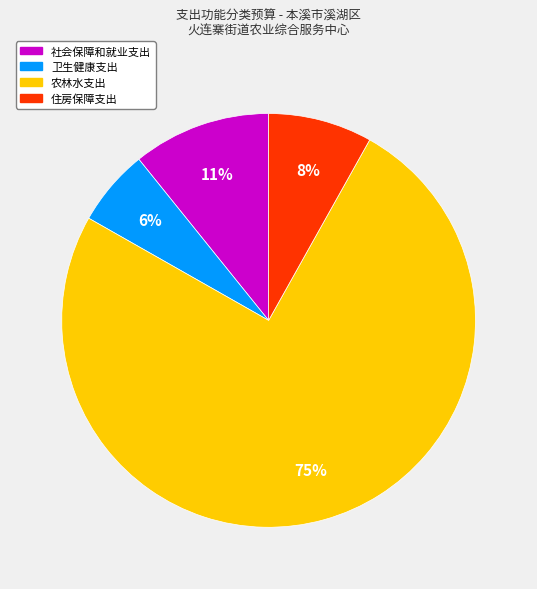

Does 农林水支出 account for over 50% of the chart?

Yes